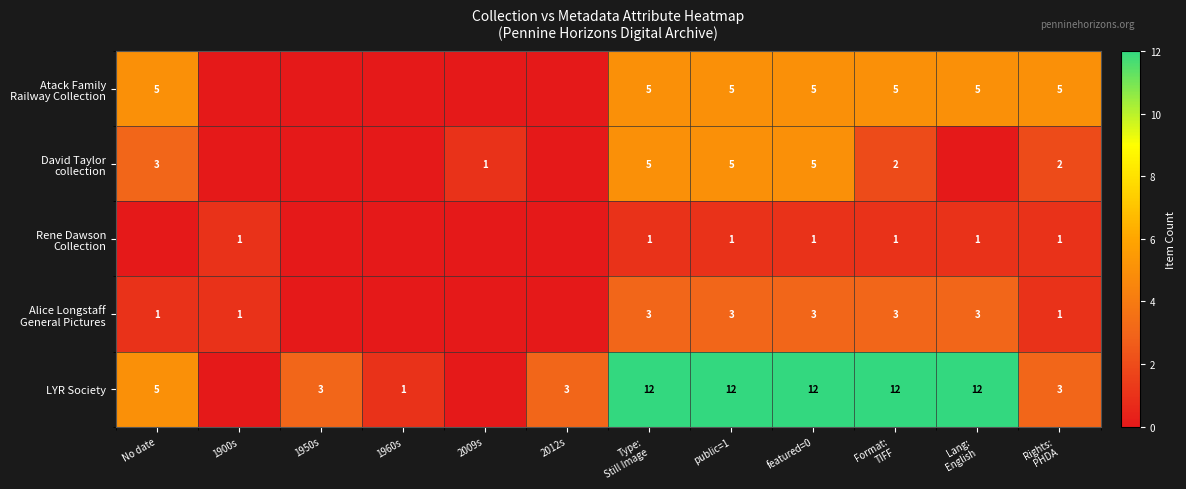

True or false: LYR Society has a value of 3 at Rights: PHDA.

True